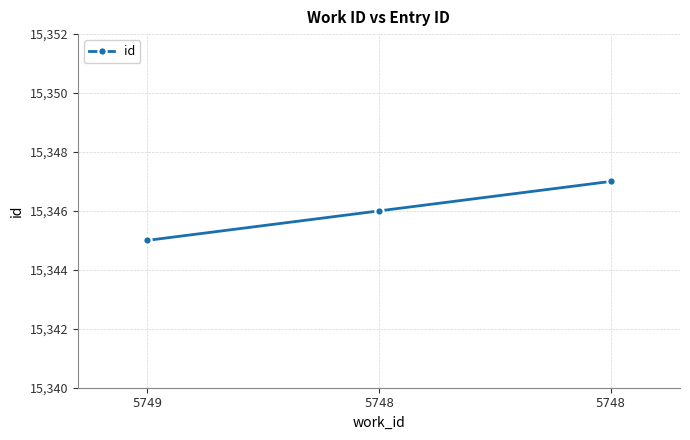

What is the average value?

15346